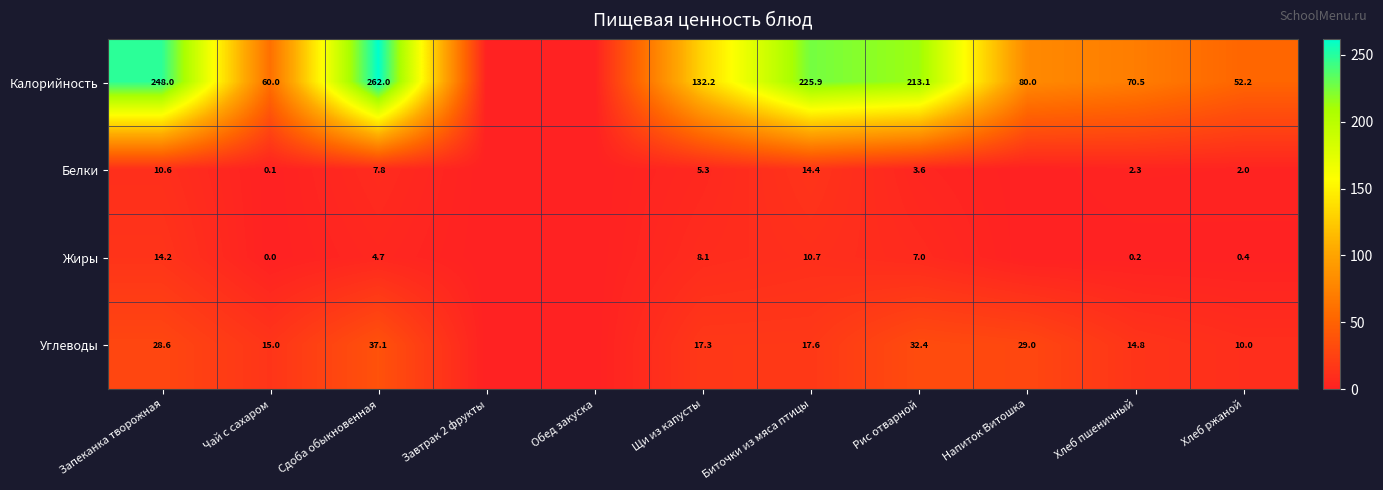

What is the spread (max minus min) of values at Чай с сахаром?

60.0